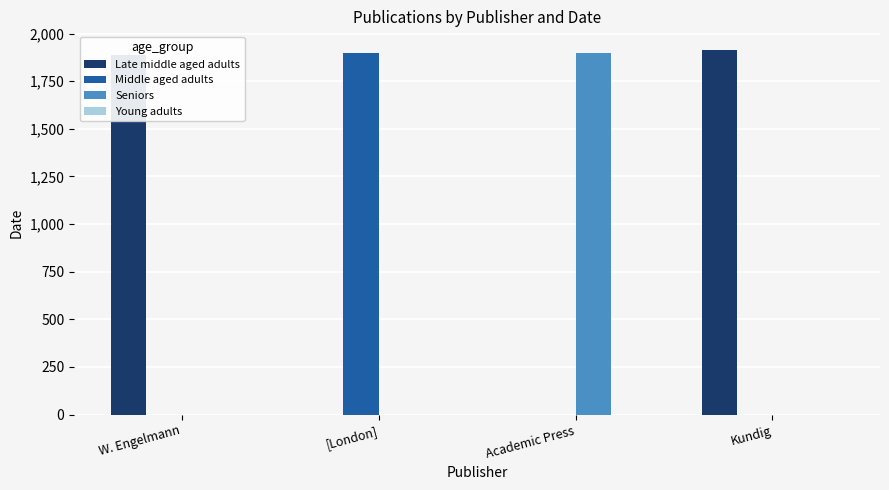

Where is Late middle aged adults nearest to the value 958?

W. Engelmann